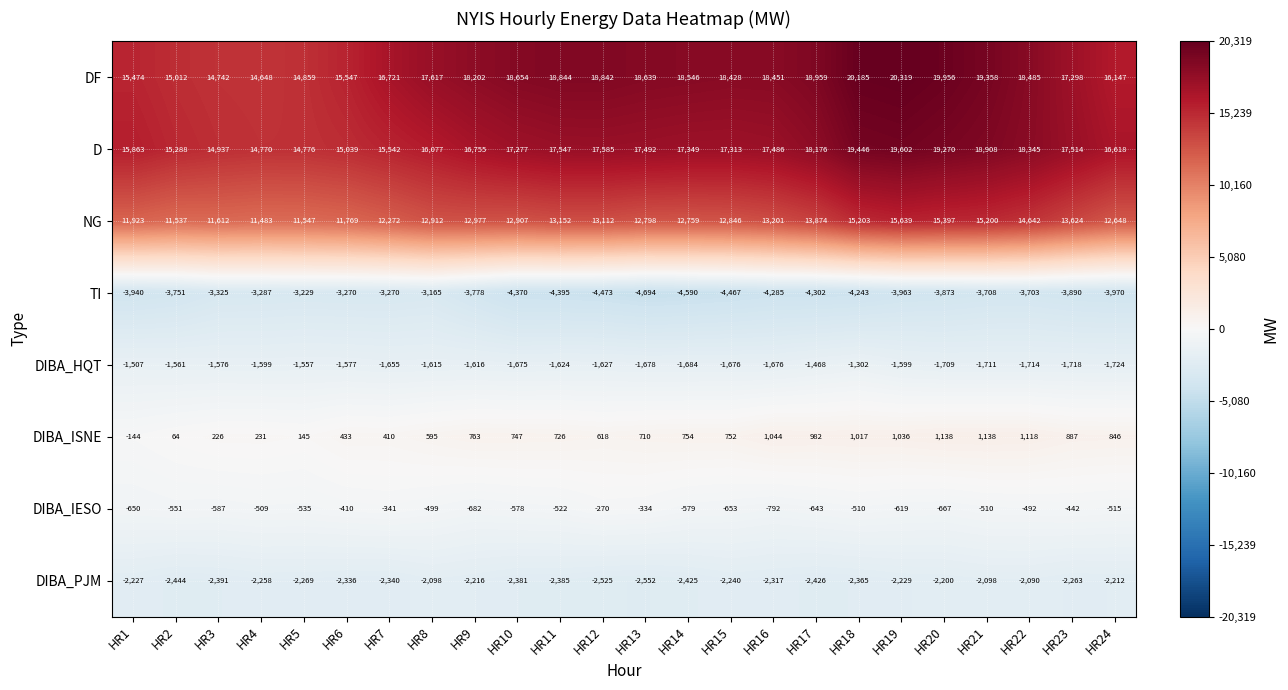

How many distinct data groups are displayed?

8